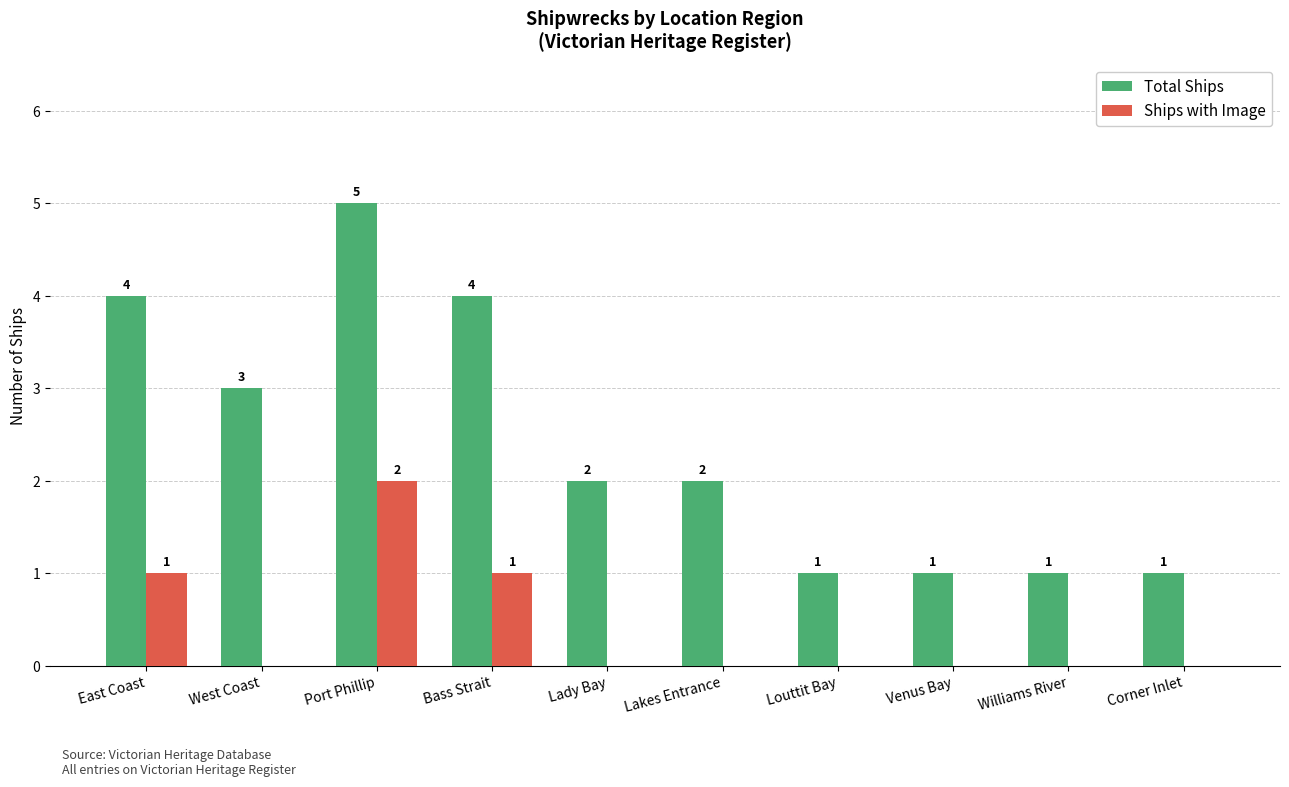

How many groups of bars are there?

10